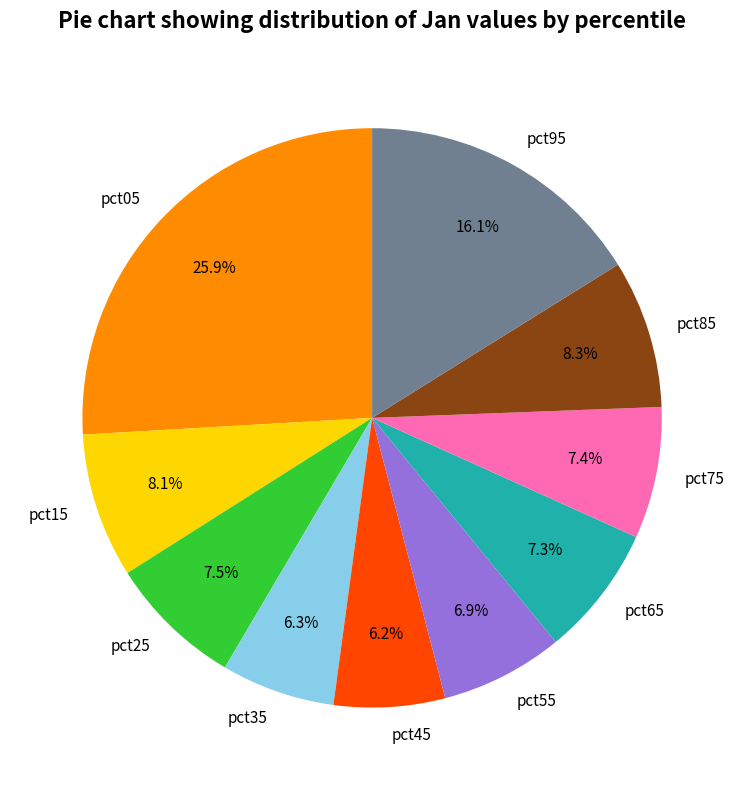

To the nearest percent, what is the combined percentage of pct65 and pct25?

15%